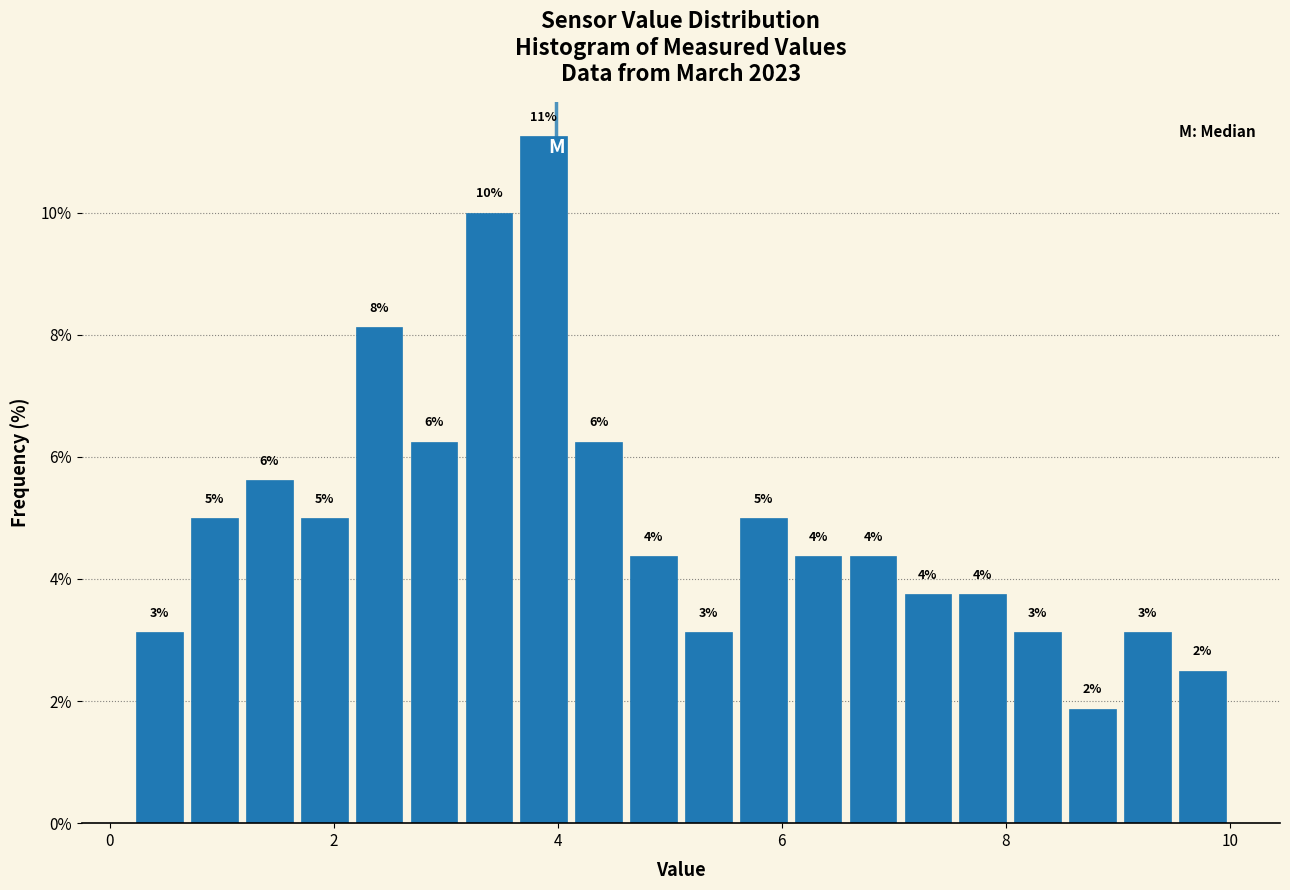

Around what value on the x-axis is the tallest bar? Give the approximate position of its centre, as read against the axis.

3.8